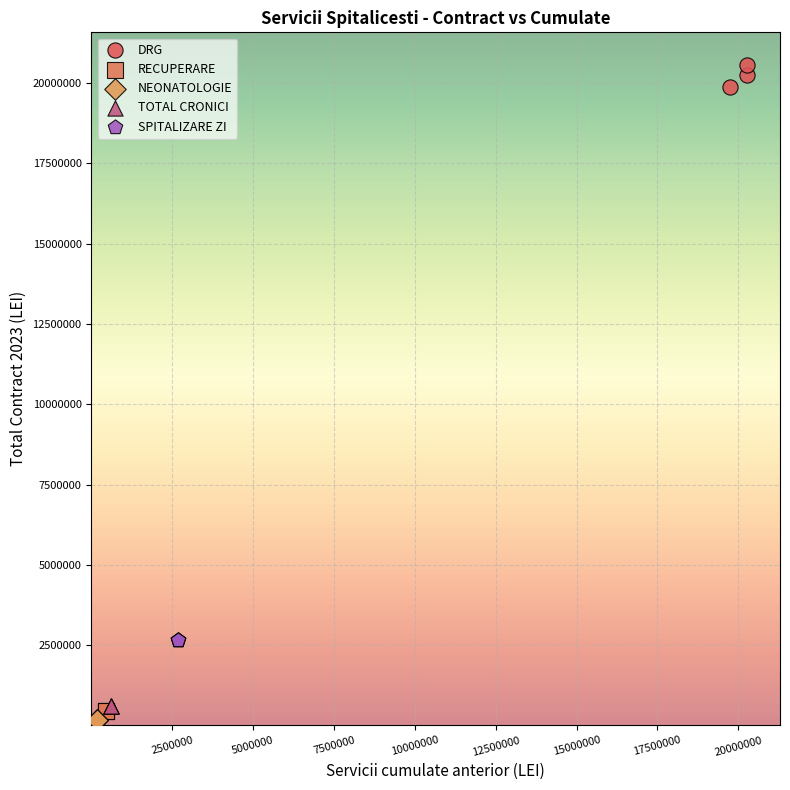

Which series contains the highest Y value?

DRG